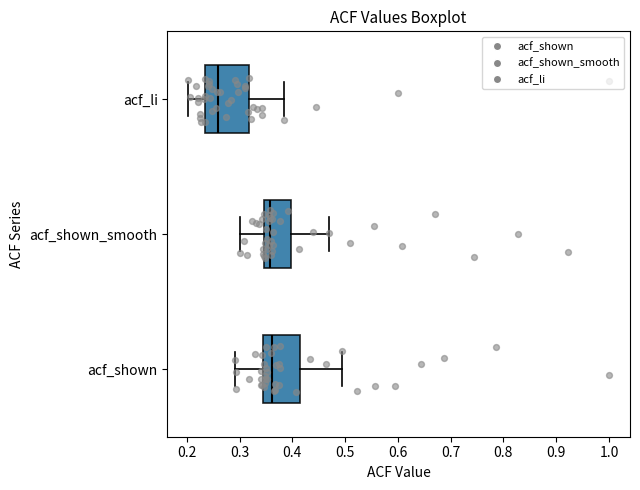

Where does the right whisker of the box for acf_li end on the x-axis? The values are not printed on the chart, so give them approximately, as read against the axis.

0.39